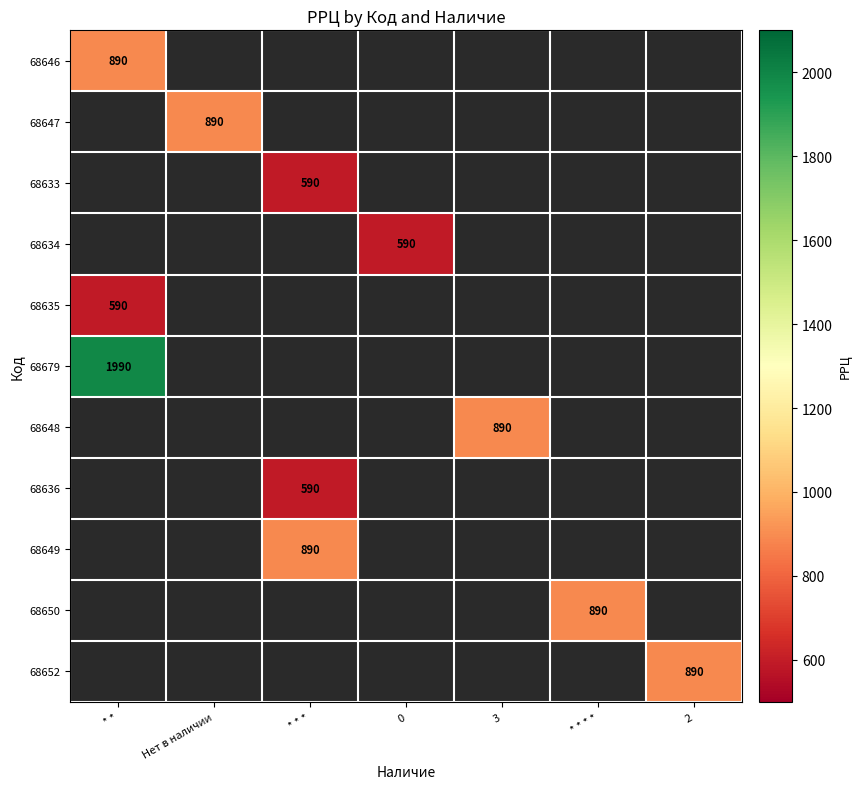

Count the number of data series in this chart.

11